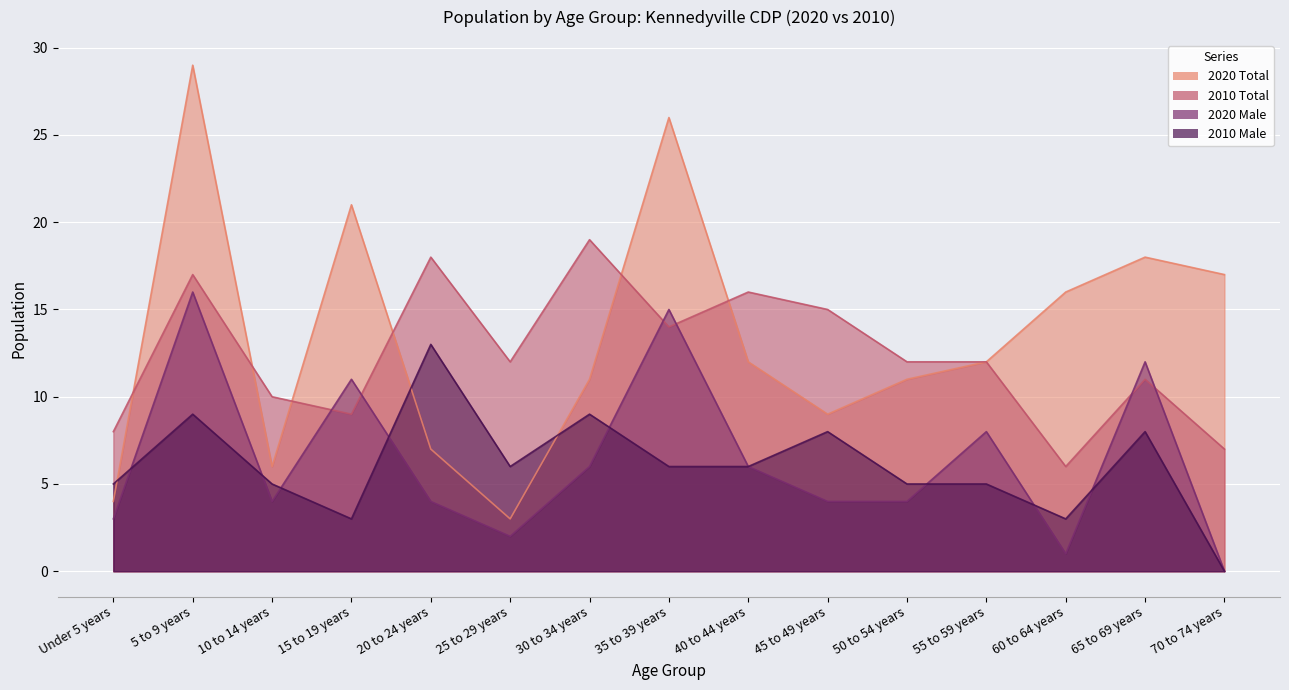

What is the minimum value for 2020 Total?

3